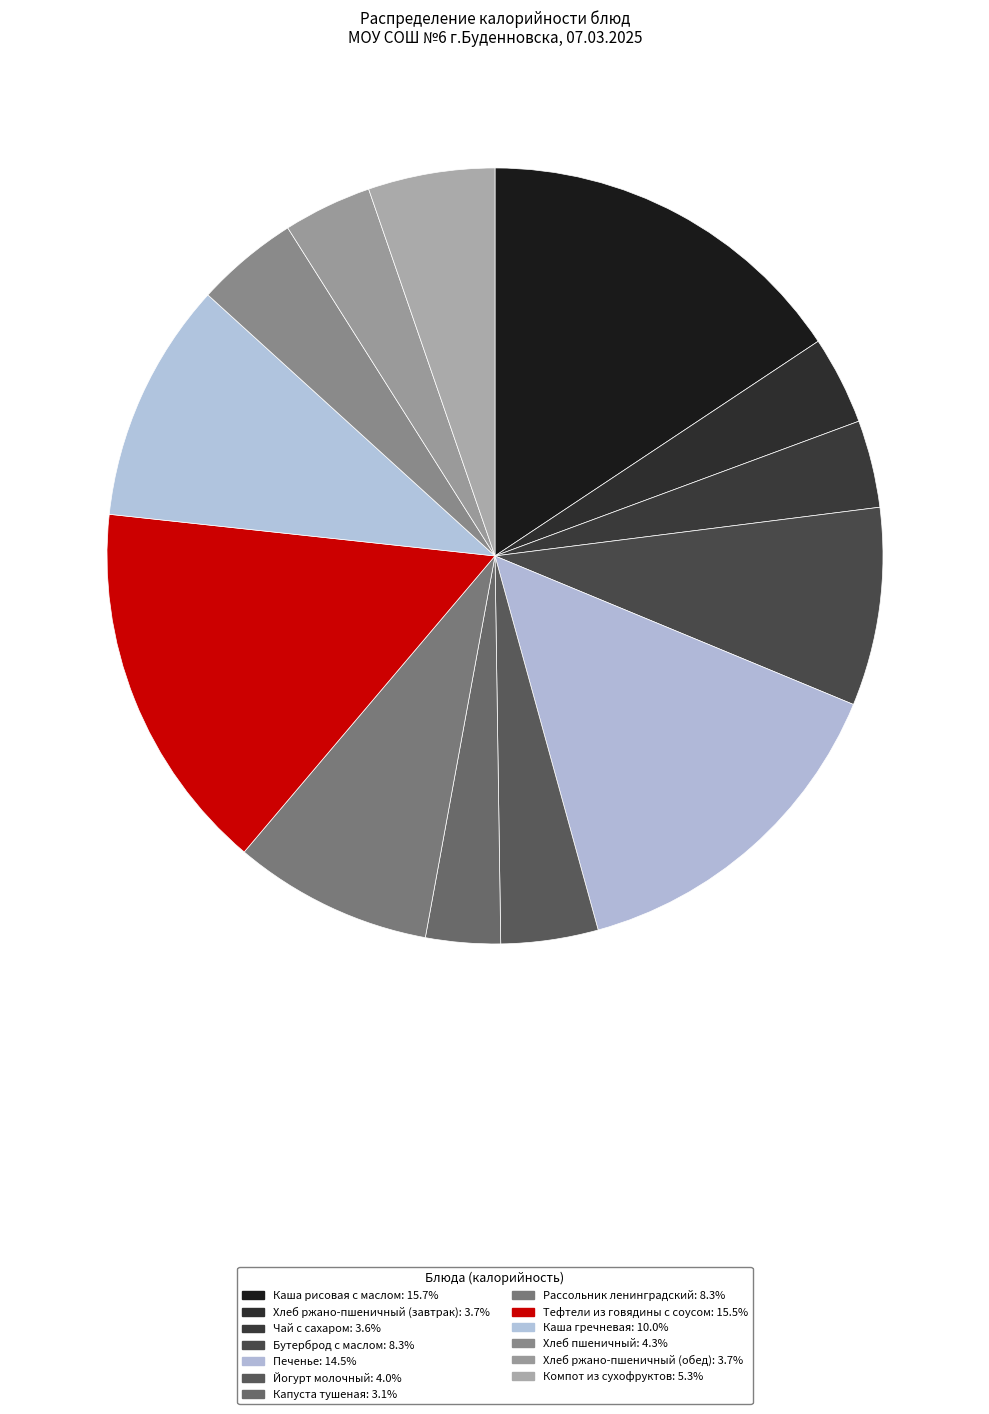

What is the smallest slice in the pie chart?

Капуста тушеная